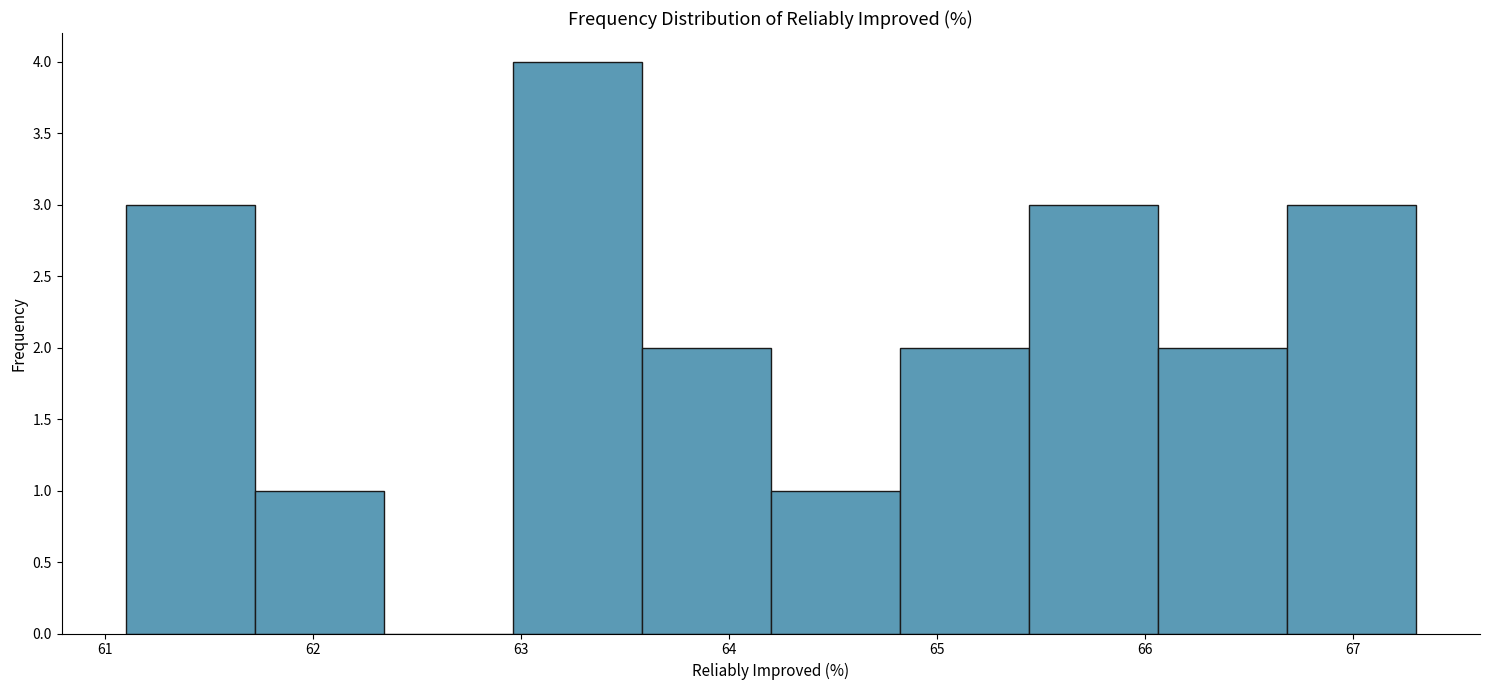

What is the height of the bar covering 61.10 to 61.72 on the x-axis? Neither the bar edges nor the heights are printed on the chart, so give them approximately, as read against the axes.

3